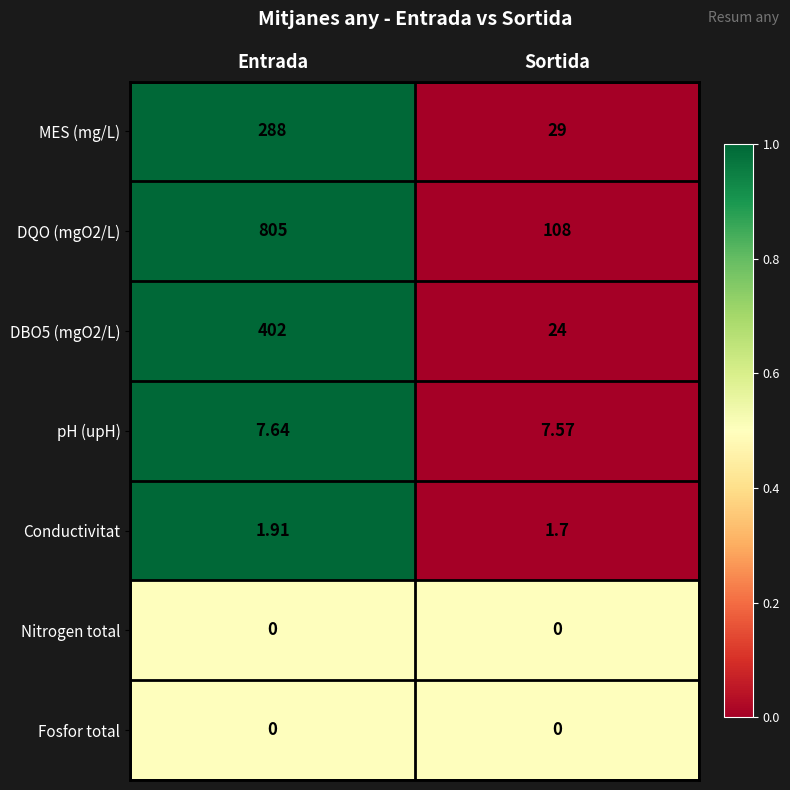

Is the value of Nitrogen total at Sortida greater than the value of Conductivitat at Entrada?

No